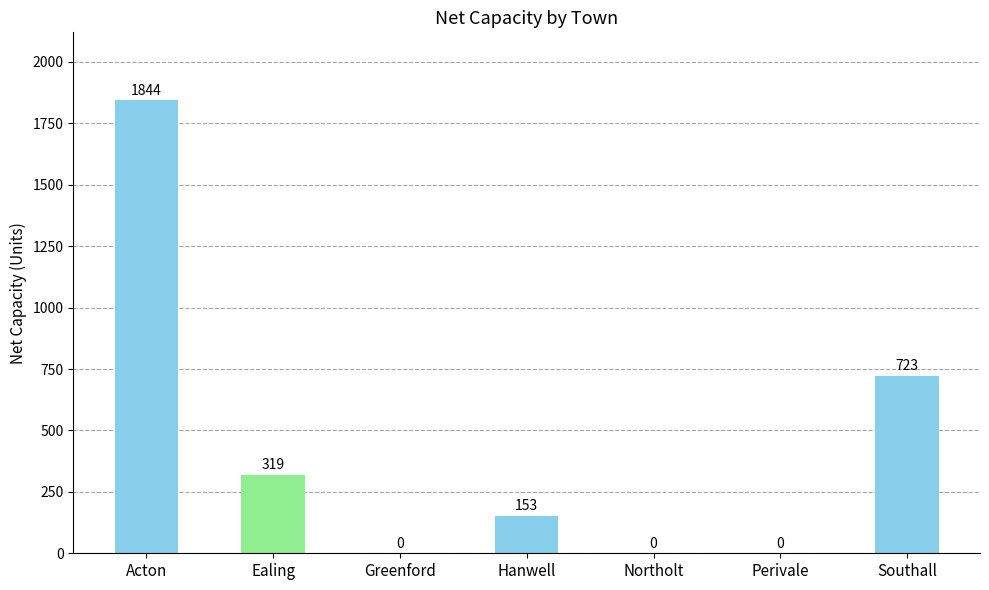

How many categories are shown in the chart?

7